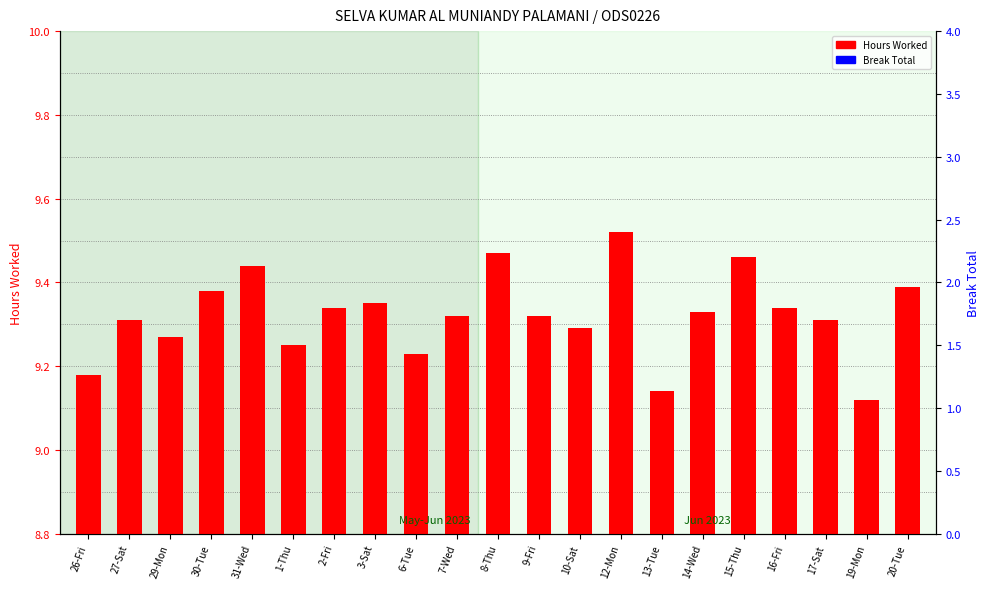

Reading left to right, extract all data points from this chart.

Hours Worked: 9.2	9.3	9.3	9.4	9.4	9.2	9.3	9.3	9.2	9.3	9.5	9.3	9.3	9.5	9.1	9.3	9.5	9.3	9.3	9.1	9.4
Break Total: 0.0	0.0	0.0	0.0	0.0	0.0	0.0	0.0	0.0	0.0	0.0	0.0	0.0	0.0	0.0	0.0	0.0	0.0	0.0	0.0	0.0